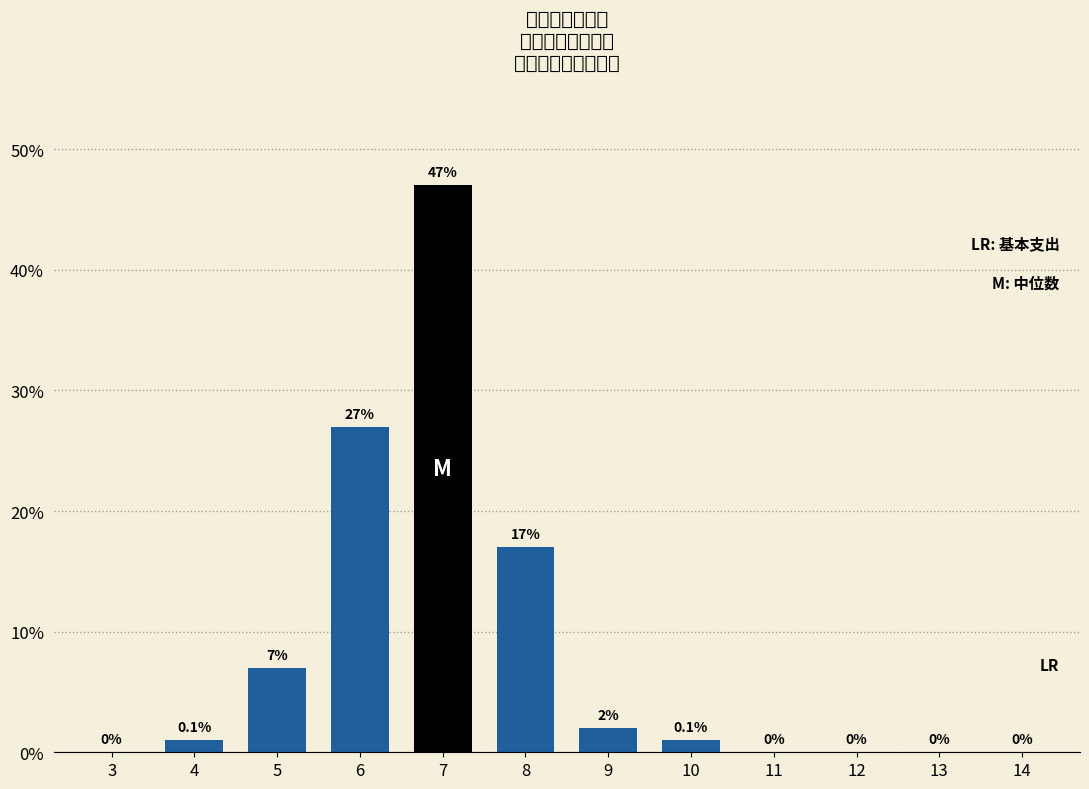

Reading right to left, transcribe all the data shown in this chart.

14=0	13=0	12=0	11=0	10=1	9=2	8=17	7=47	6=27	5=7	4=1	3=0